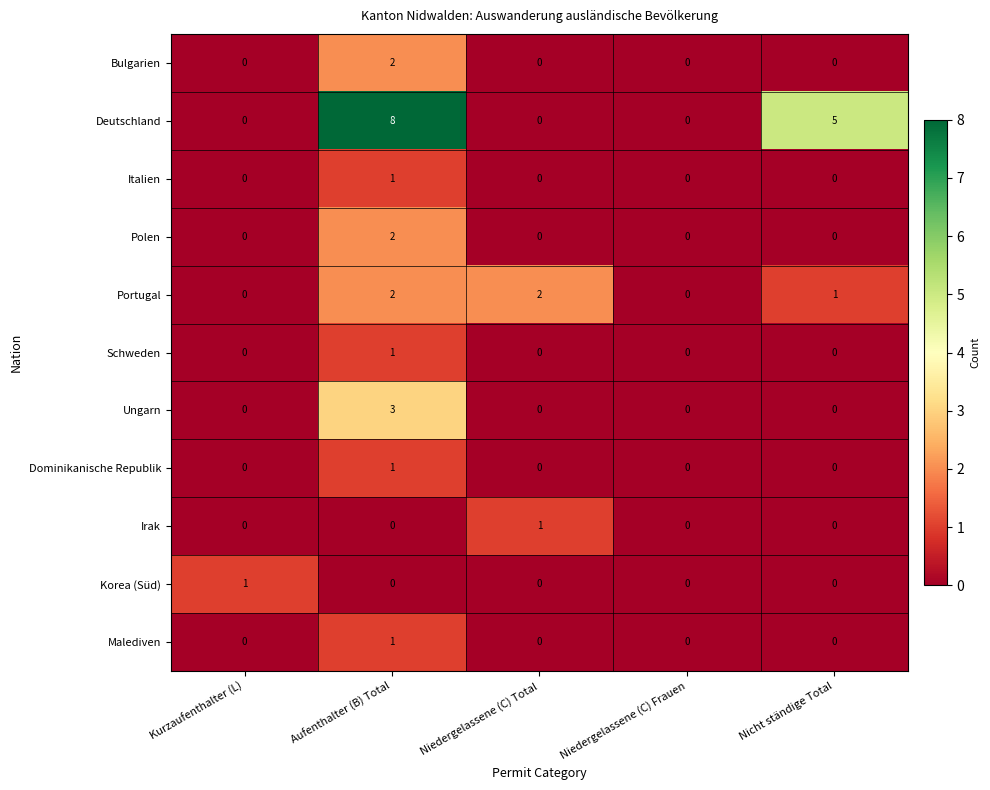

What is the difference between the maximum and minimum values in the Ungarn series?

3